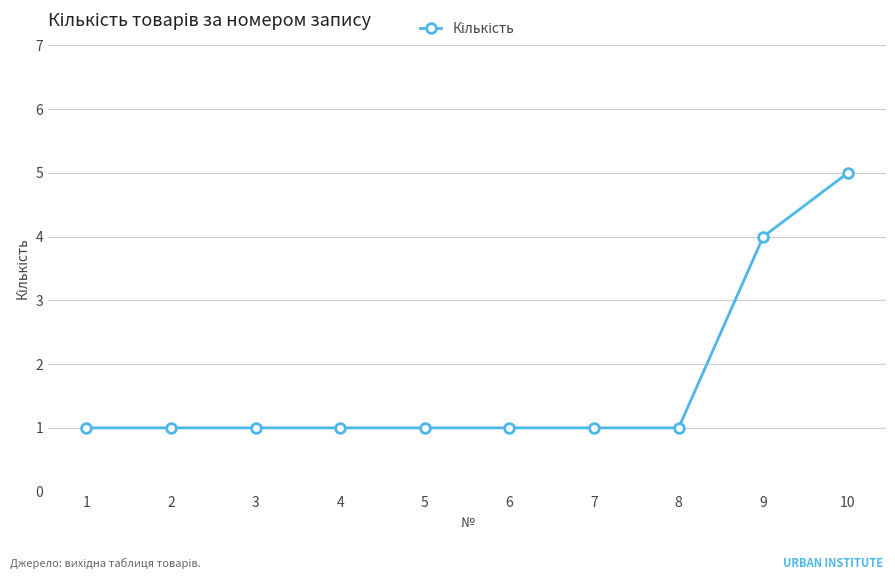

What is the greatest value displayed?

5